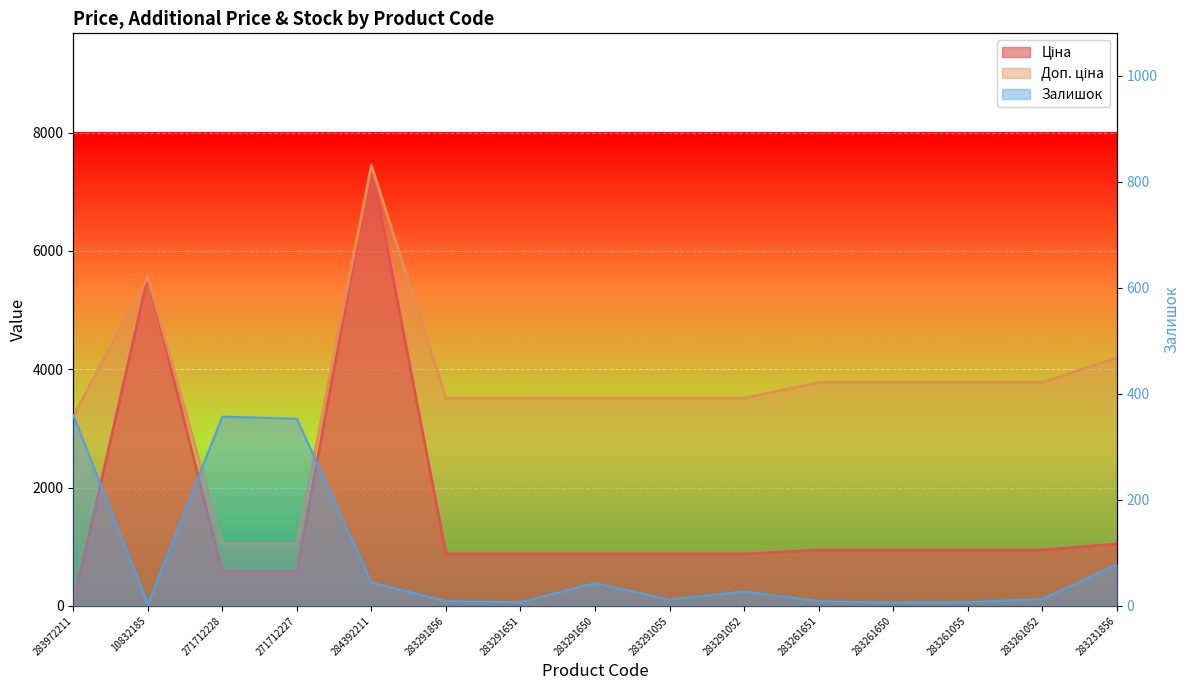

At which category does Ціна reach its first local peak?

10832185